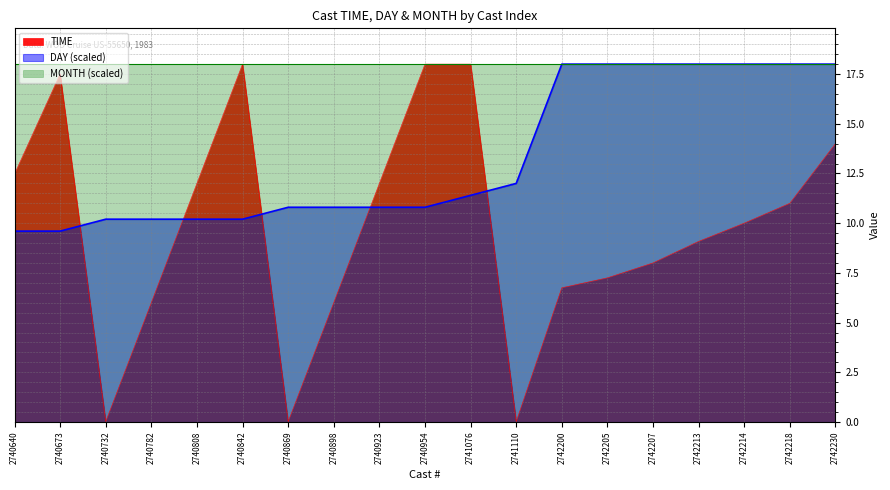

Where does the TIME series first go above 10?

2740640